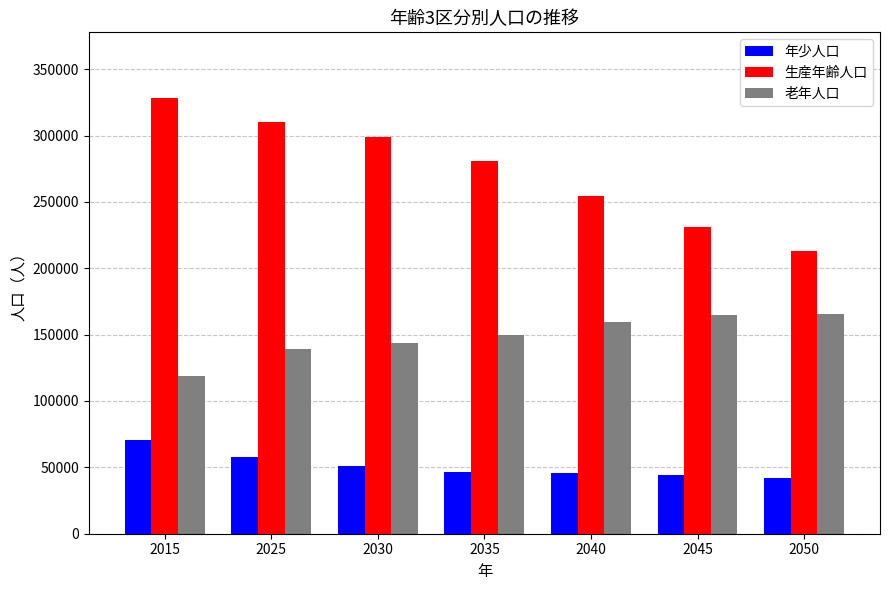

List the labels in order of 生産年齢人口 value, largest first.

2015, 2025, 2030, 2035, 2040, 2045, 2050